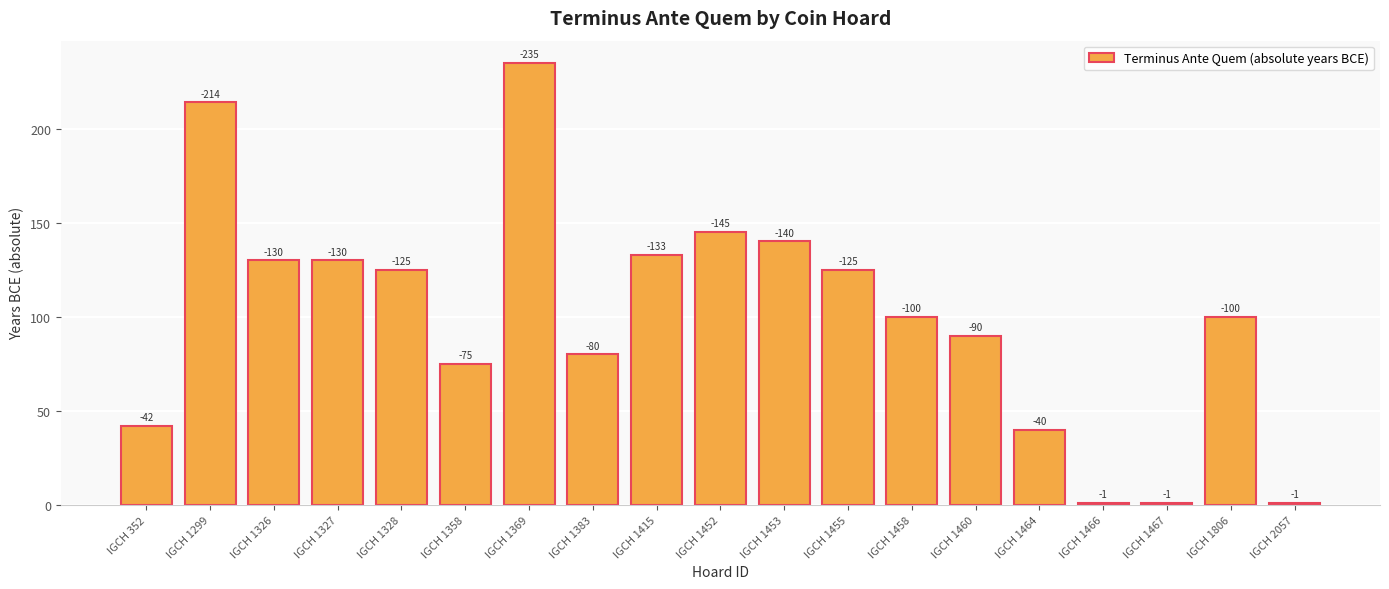

List the labels in order of value, largest first.

IGCH 1369, IGCH 1299, IGCH 1452, IGCH 1453, IGCH 1415, IGCH 1326, IGCH 1327, IGCH 1328, IGCH 1455, IGCH 1458, IGCH 1806, IGCH 1460, IGCH 1383, IGCH 1358, IGCH 352, IGCH 1464, IGCH 1466, IGCH 1467, IGCH 2057